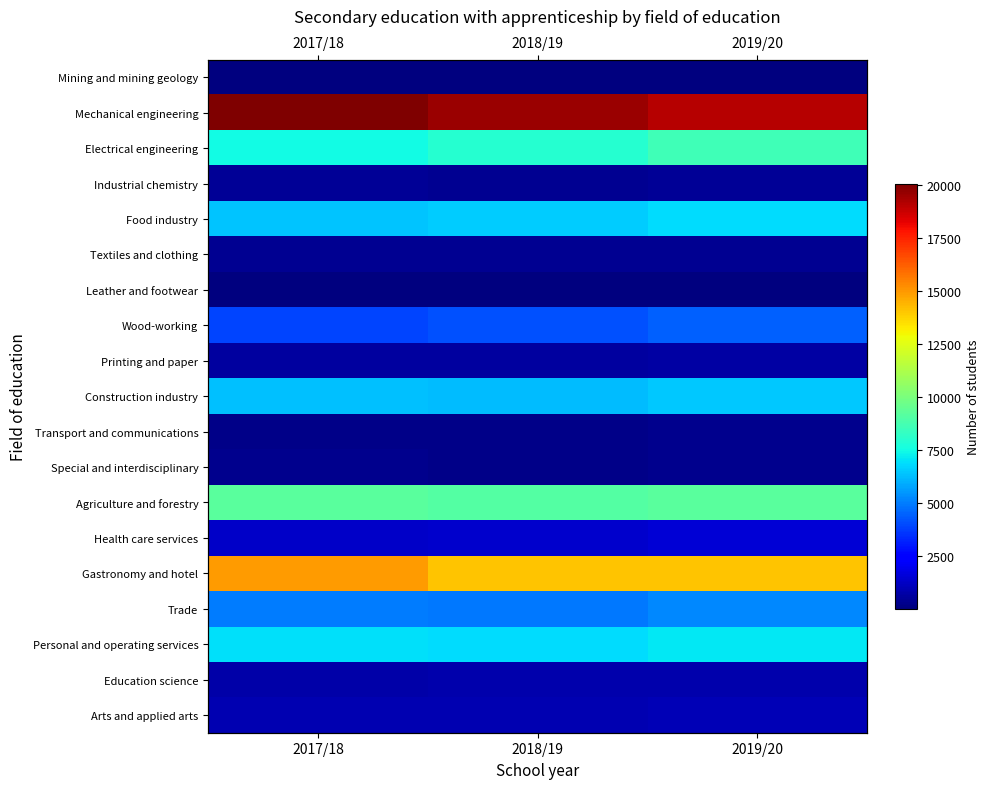

What is the difference between the Textiles and clothing values at 2019/20 and 2017/18?

39